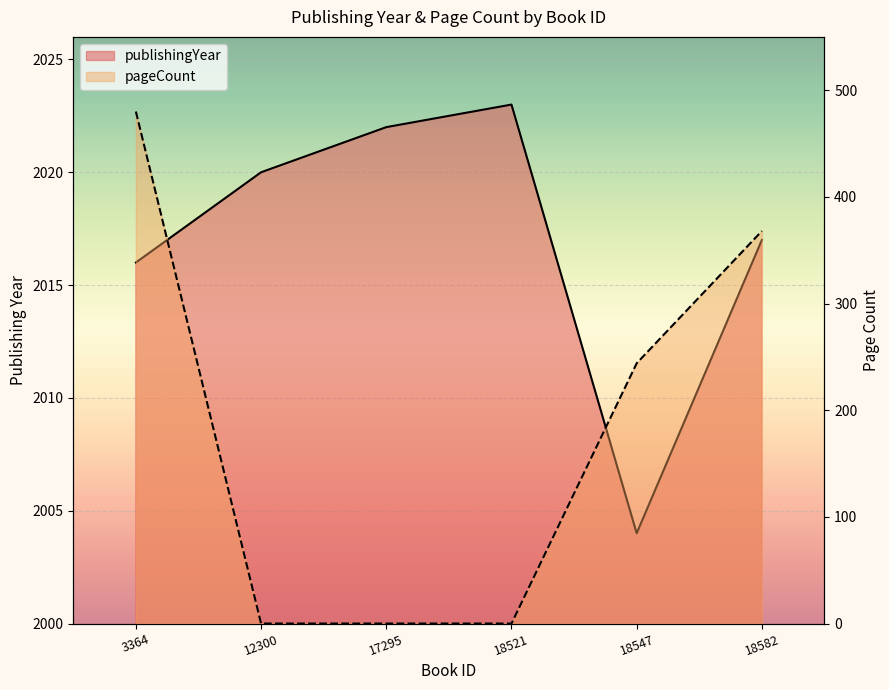

What is the difference between the highest and lowest values at 17295?

2022